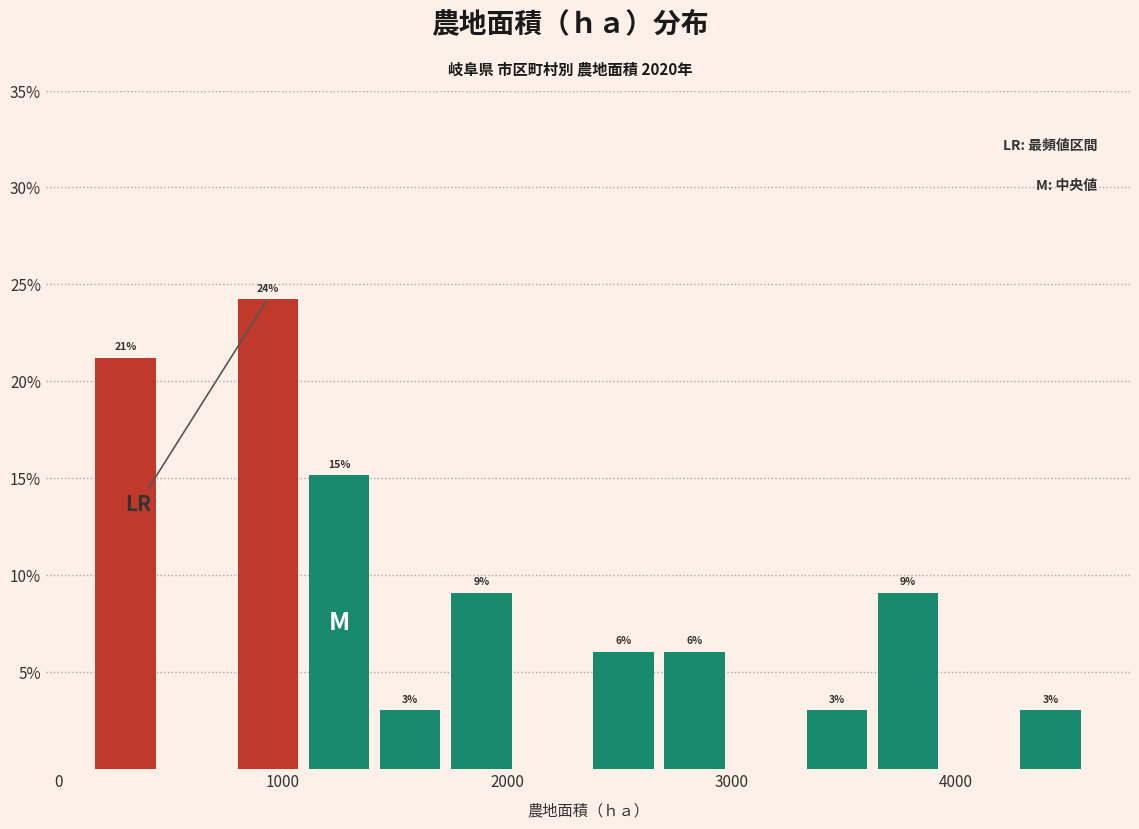

Read against the x-axis, roughly where is the centre of the tallest bar?

900